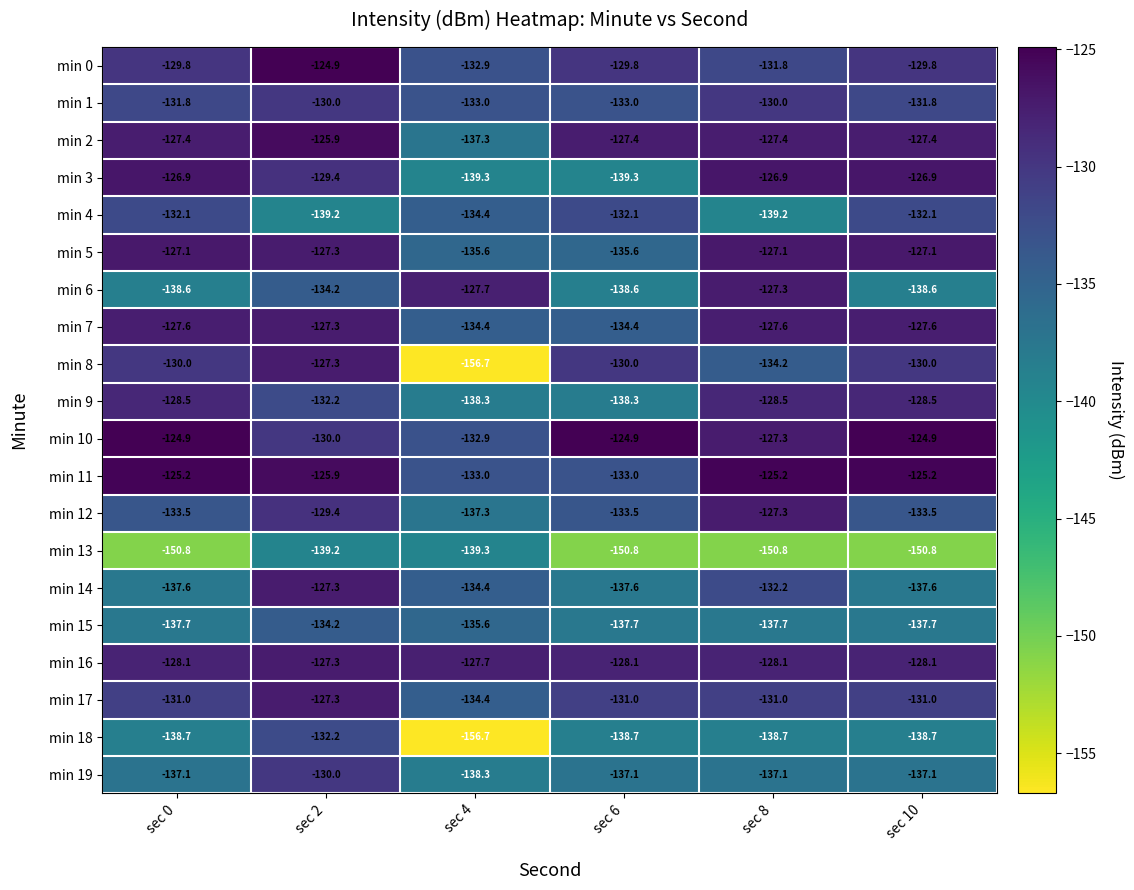

How many series are shown in this chart?

20